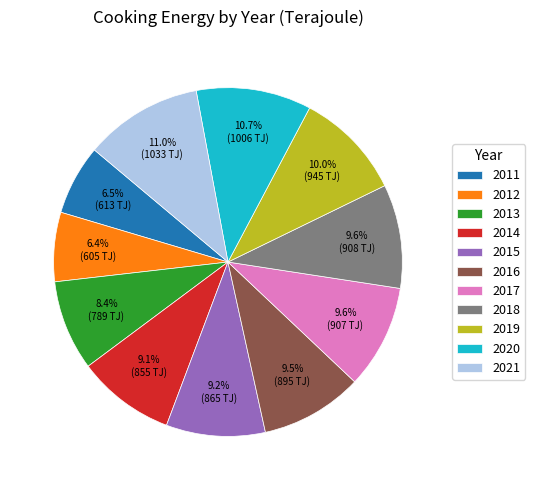

The 2017 slice represents 10% of the pie. True or false?

True